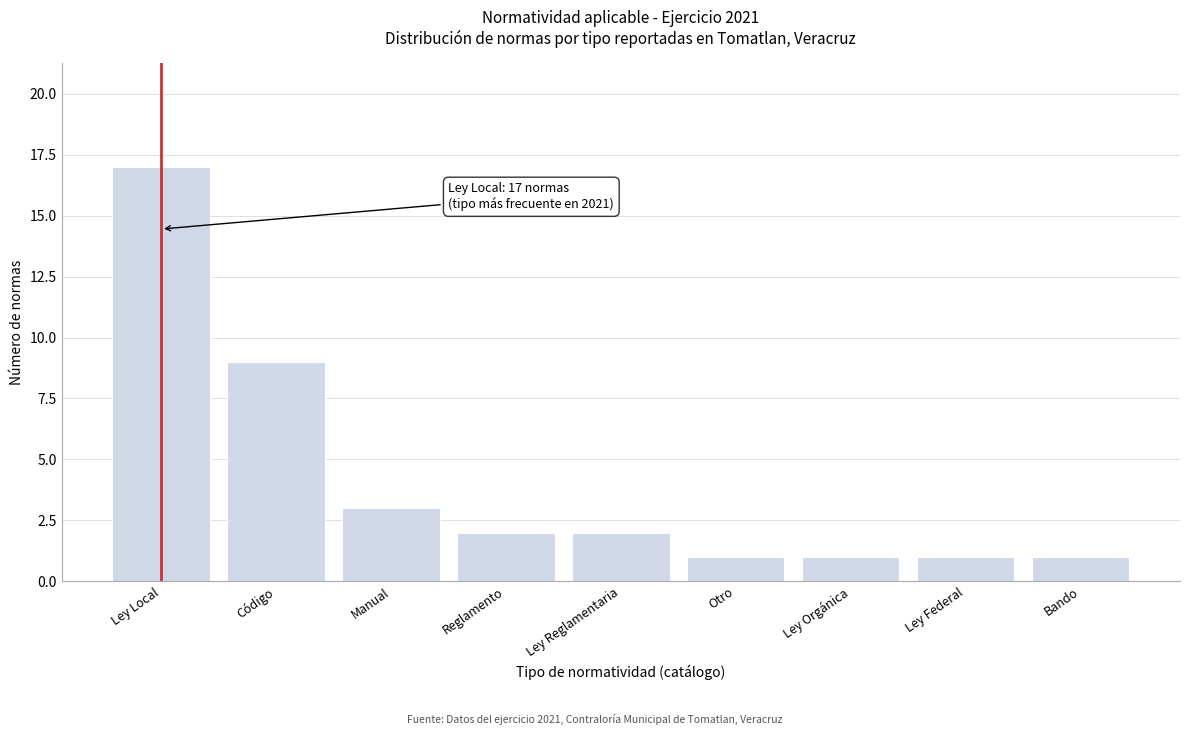

Reading left to right, extract all data points from this chart.

17	9	3	2	2	1	1	1	1